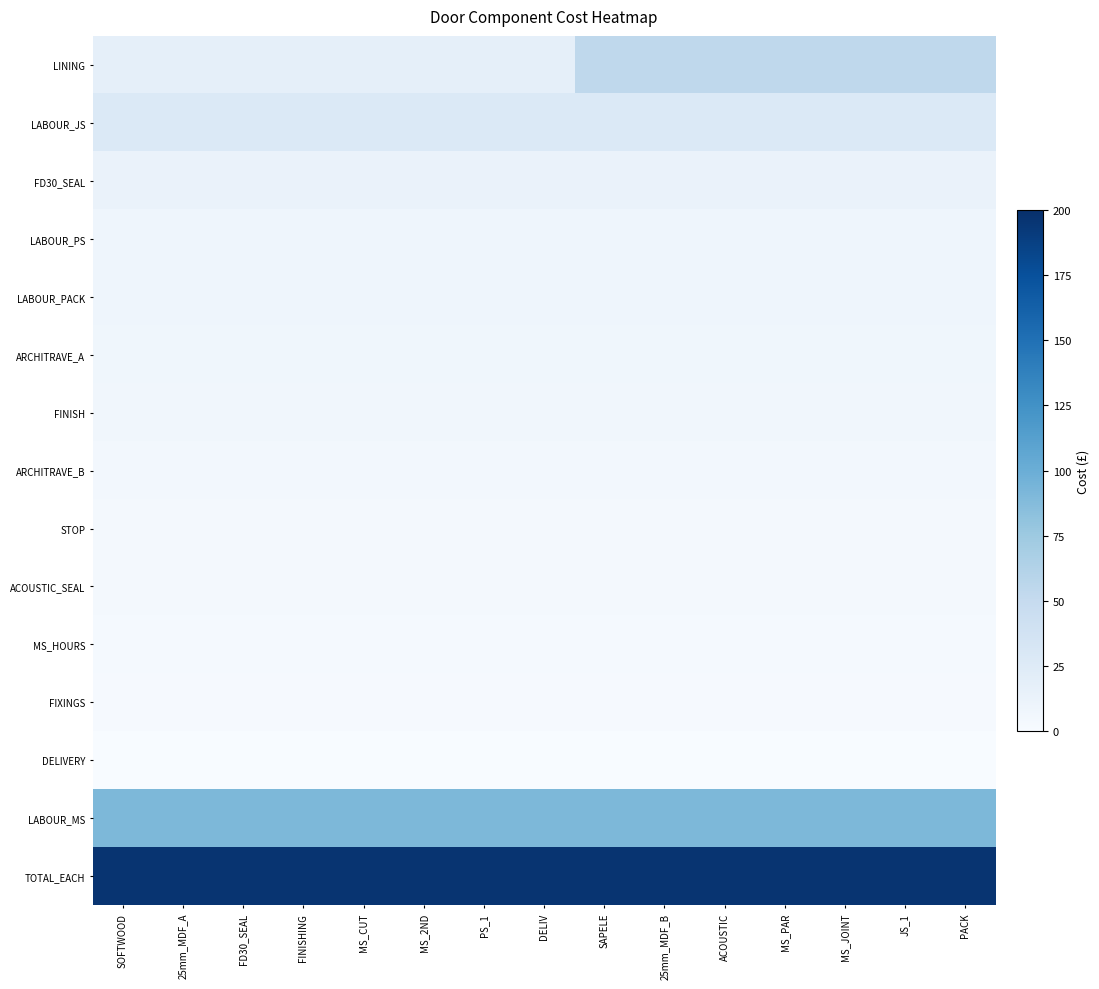

At which category is the sum across all series the highest?

SAPELE